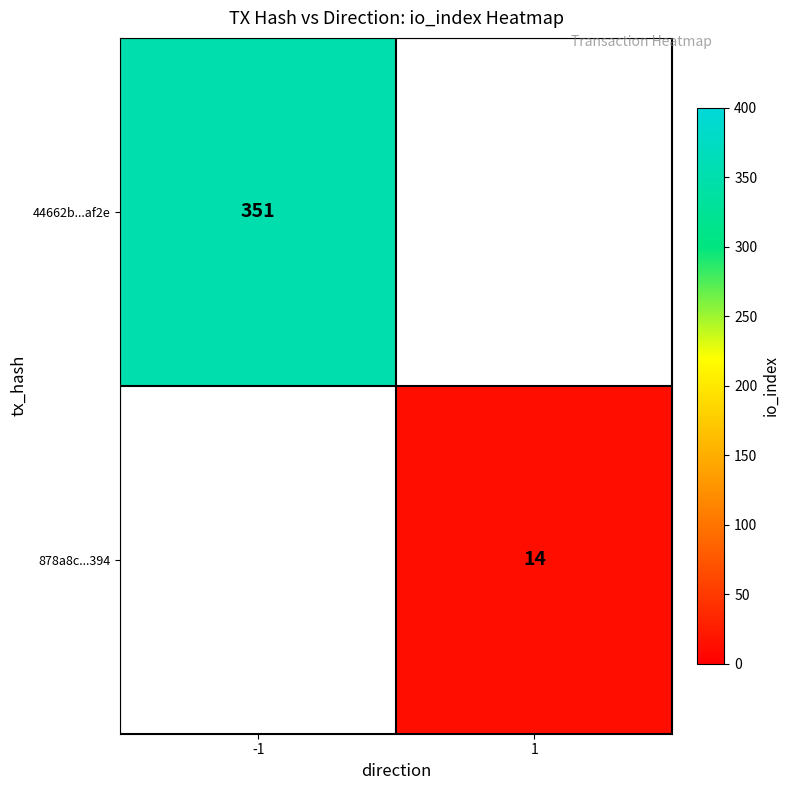

Count the number of categories in the chart.

2